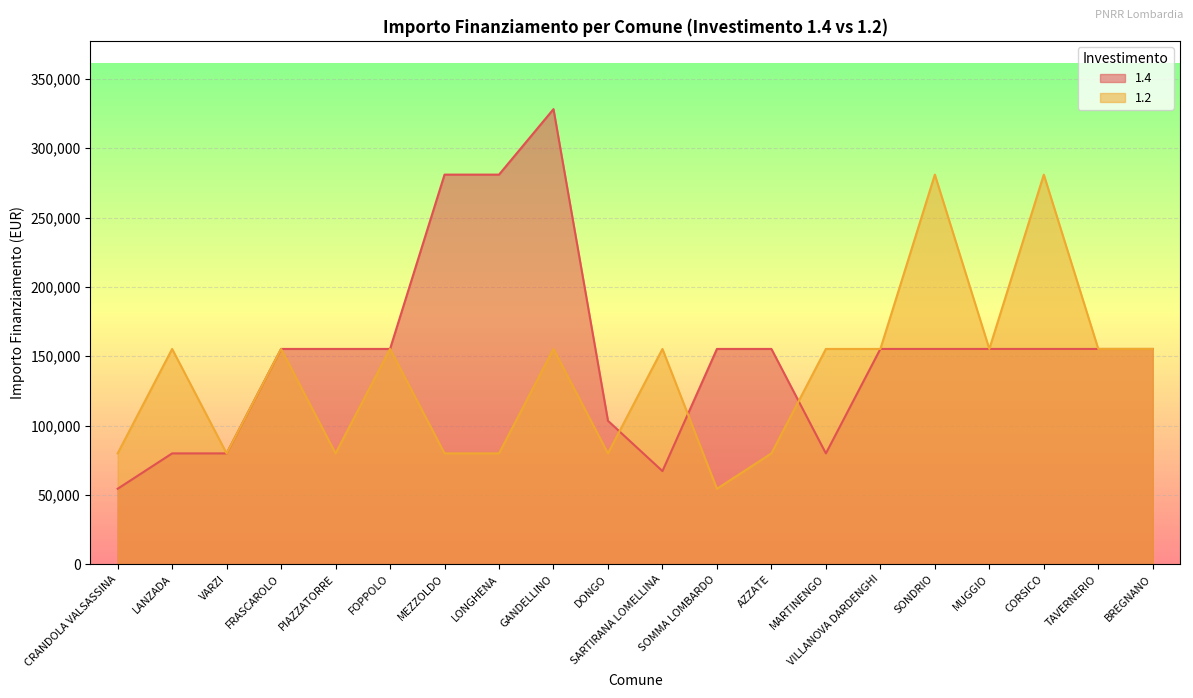

In 1.2, how many points are higher than both neighbors (excluding endpoints)?

7